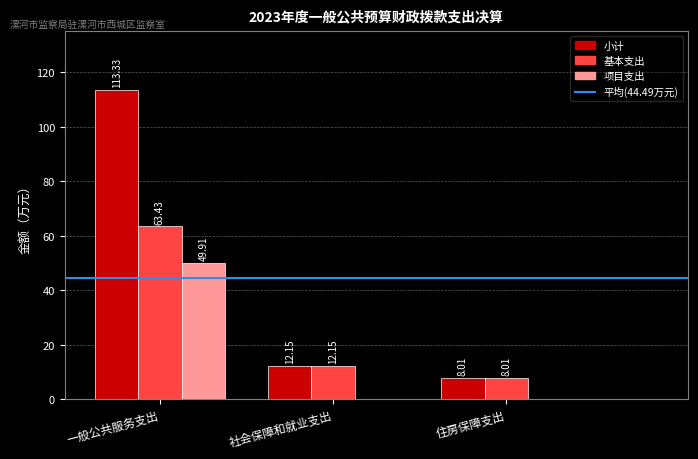

What is the sum of all 项目支出 values?

49.9